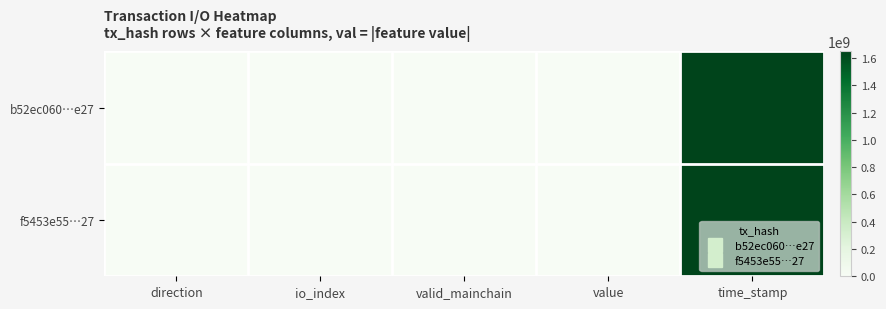

Rank the series by their average value, from highest to lowest.

b52ec060…e27, f5453e55…27